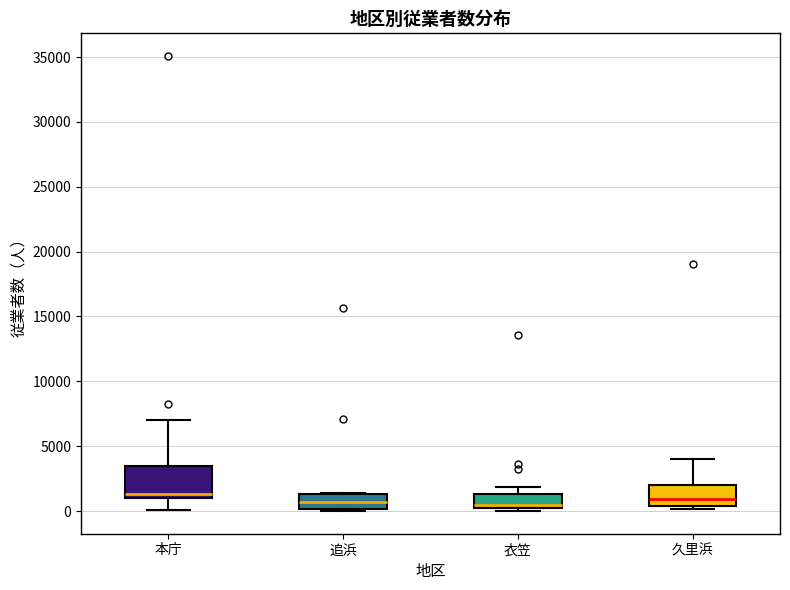

Reading left to right, transcribe this box plot: for each box, give where its median line is, the range the box spans, and where its two whiskers end, as read against the y-axis. The values are not printed on the chart, so give them approximately, as read against the axis.

本庁: median 1500, box 1000 to 3500, whiskers 0 to 7000
追浜: median 500, box 0 to 1500, whiskers 0 (just below the box's lower edge) to 1500
衣笠: median 500, box 0 to 1500, whiskers 0 (just below the box's lower edge) to 2000
久里浜: median 1000, box 500 to 2000, whiskers 0 to 4000